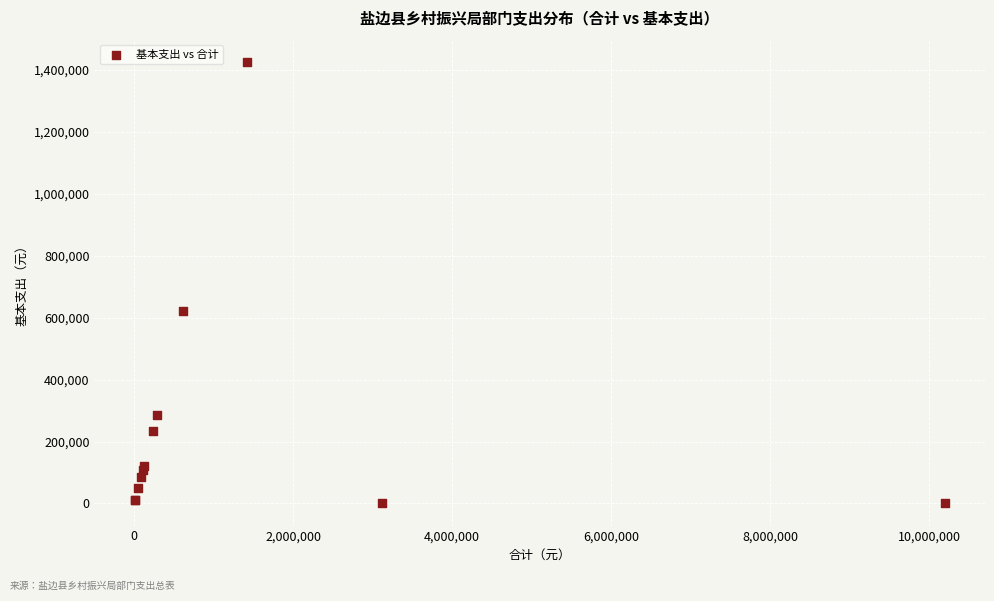

What Y value in the scatter plot is closest to 712612?

619898.5